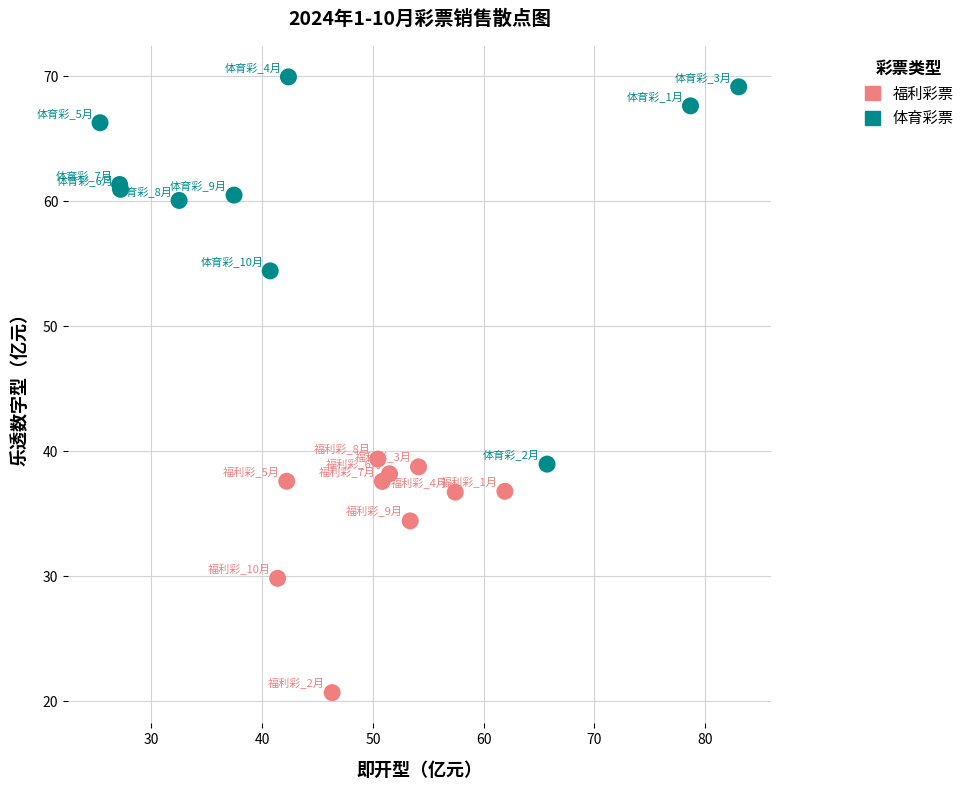

Which series contains the lowest Y value?

福利彩票